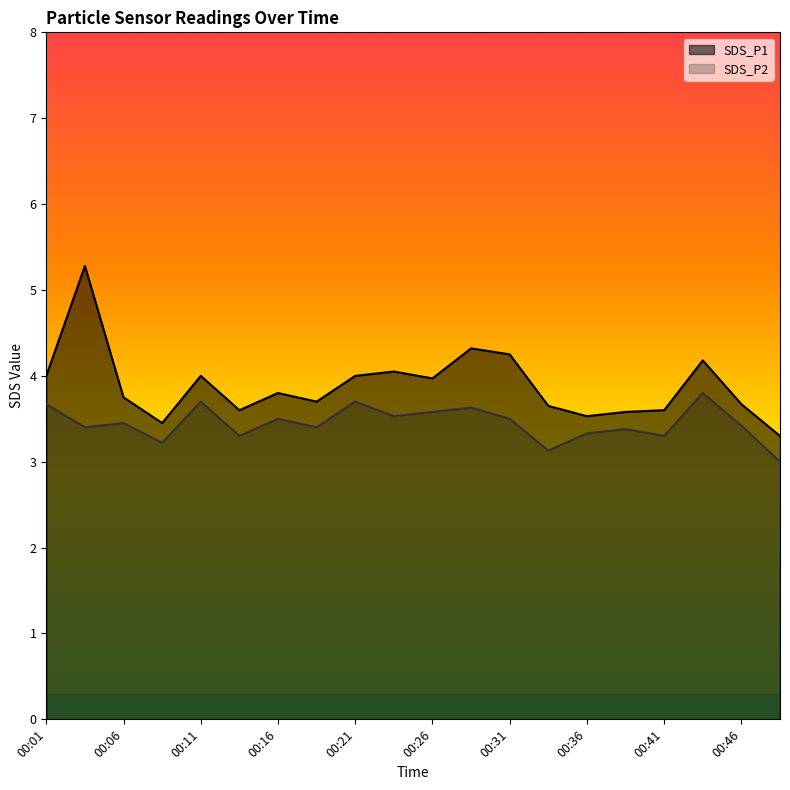

How many lines are shown in the chart?

2